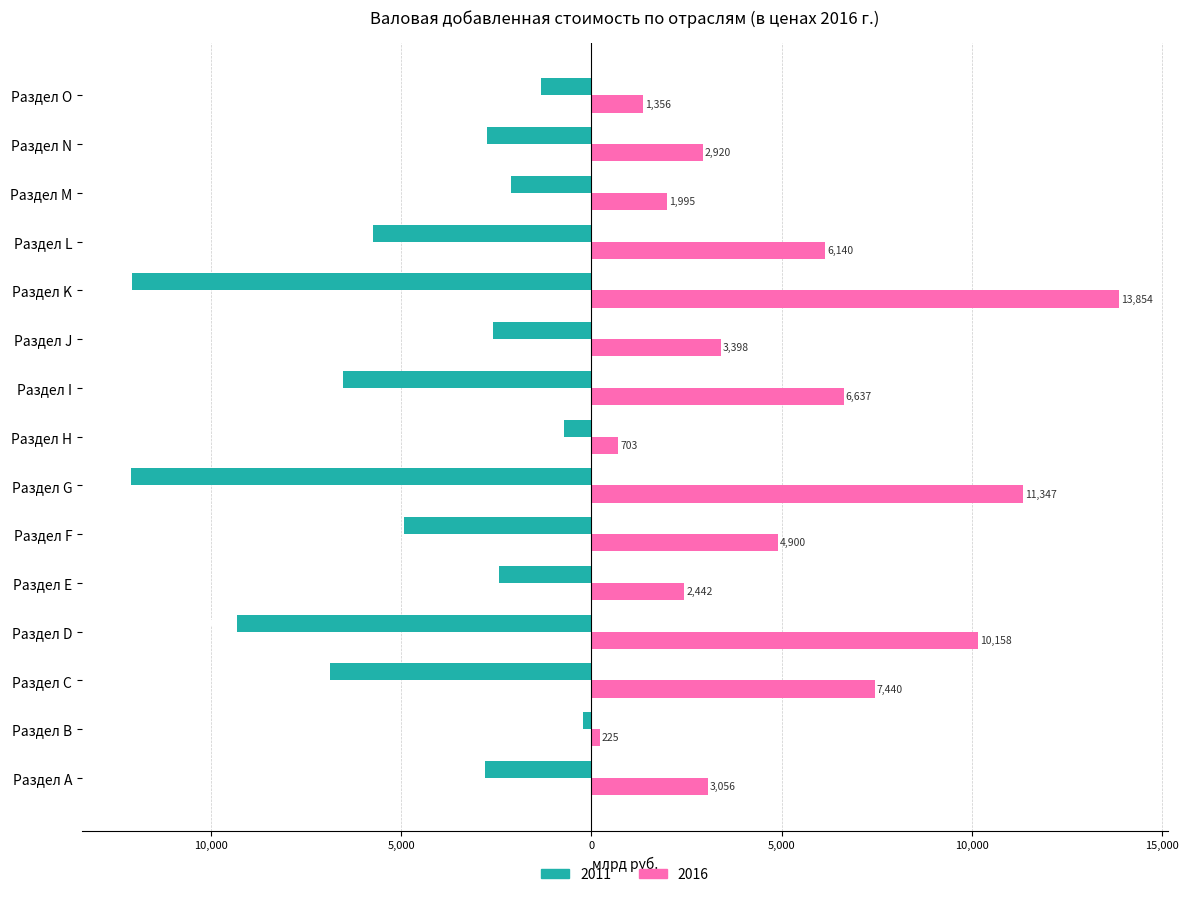

Which category has the highest value in the 2016 series?

Раздел K